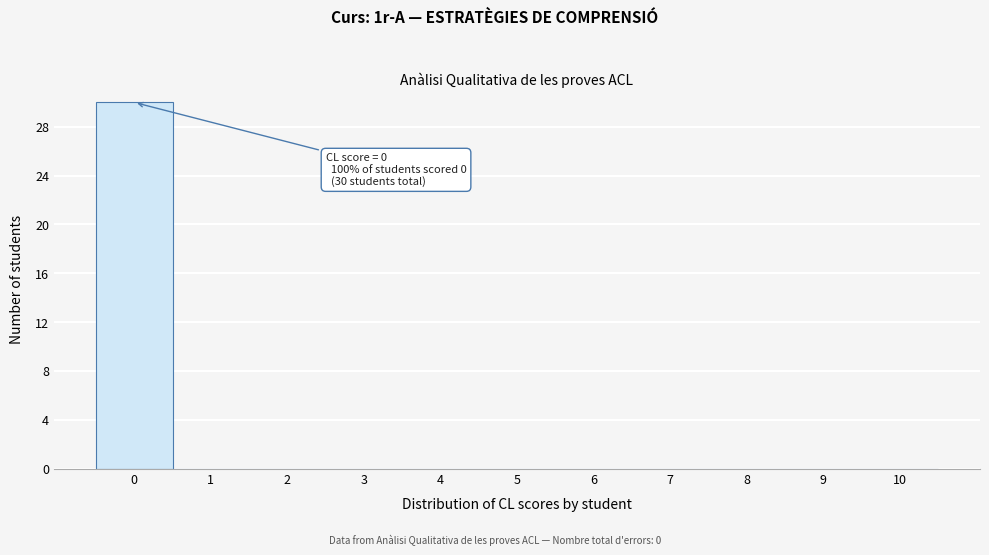

Which range on the x-axis has the tallest bar?

-0.5 to 0.5